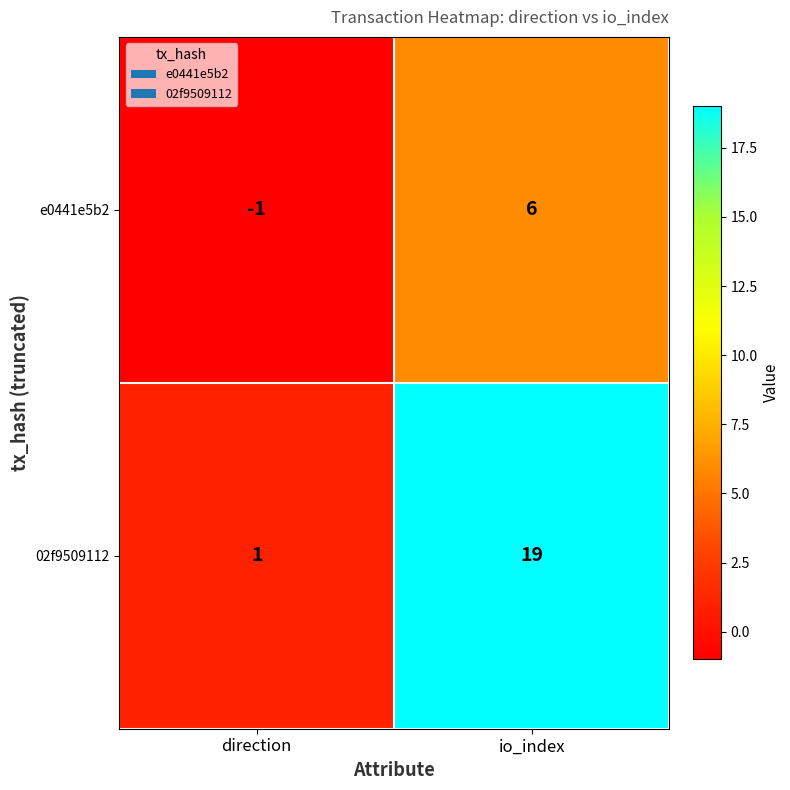

True or false: 02f9509112 has a value of 19 at io_index.

True